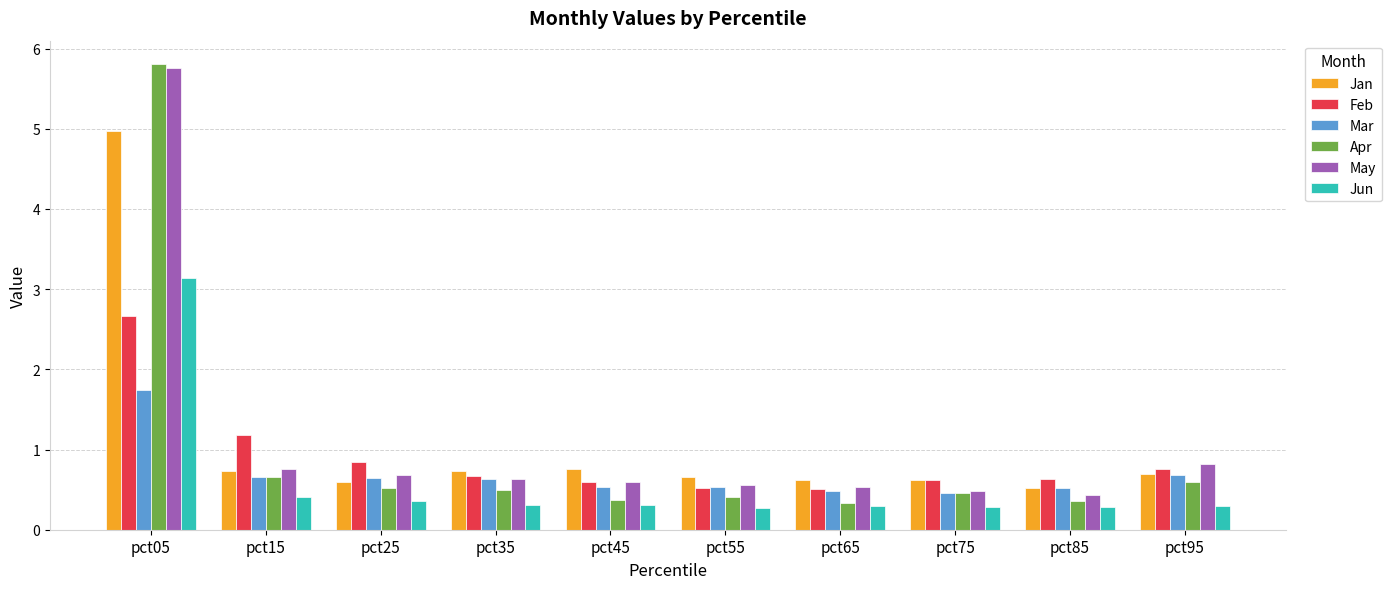

What is the smallest value displayed?

0.3